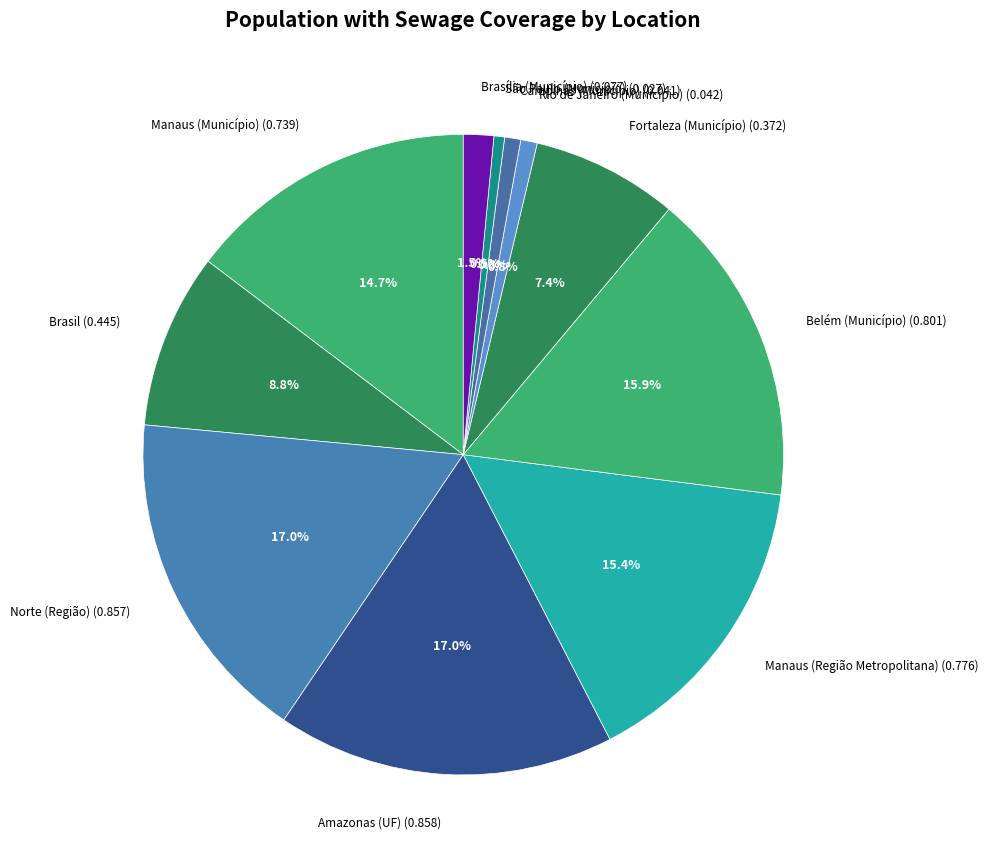

Is the sum of Amazonas (UF) (0.858) and São Paulo (Município) (0.027) greater than half?

No